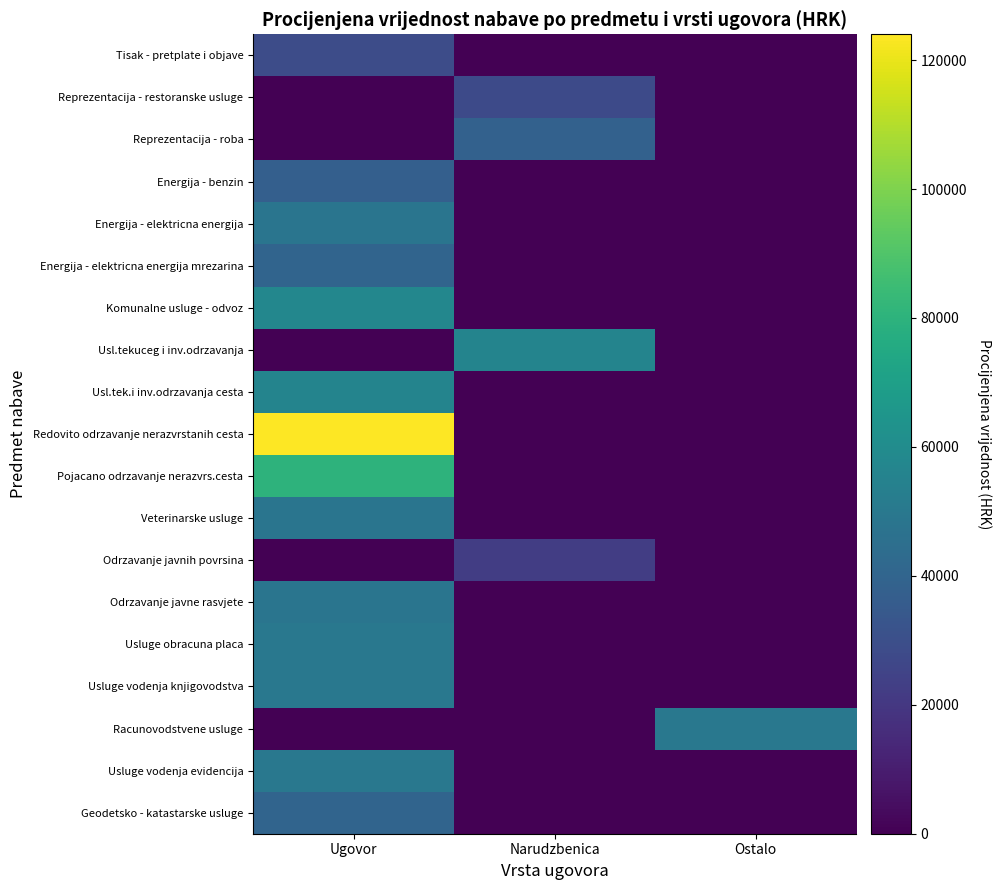

Which category has the highest value across all series?

Ugovor